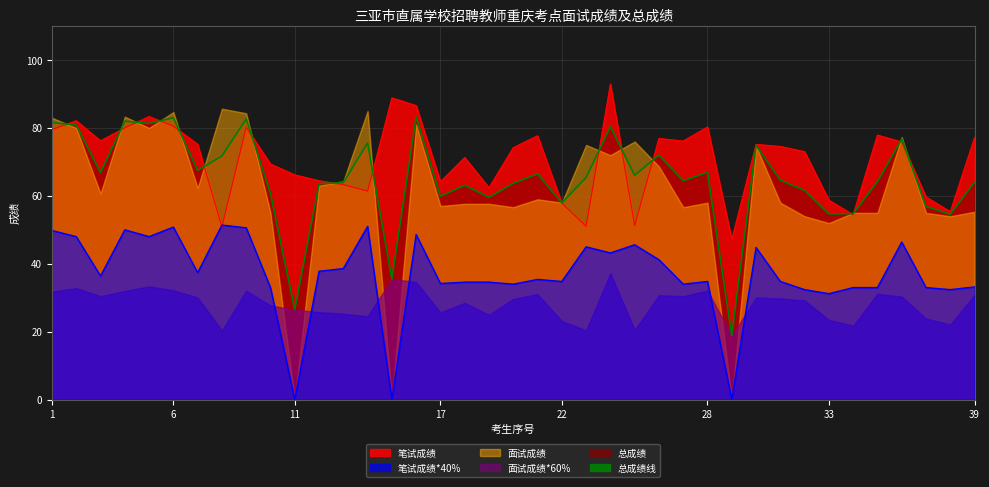

Which series has the largest total across all categories?

笔试成绩